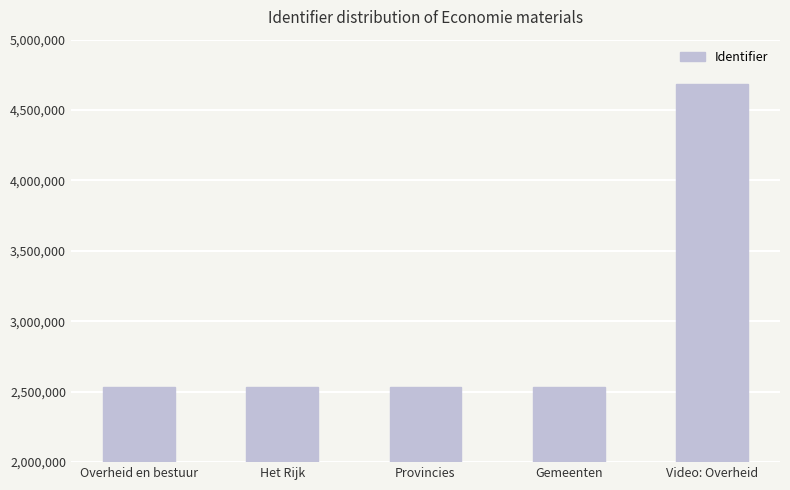

The chart shows a value of 3319942 at Gemeenten. True or false?

False